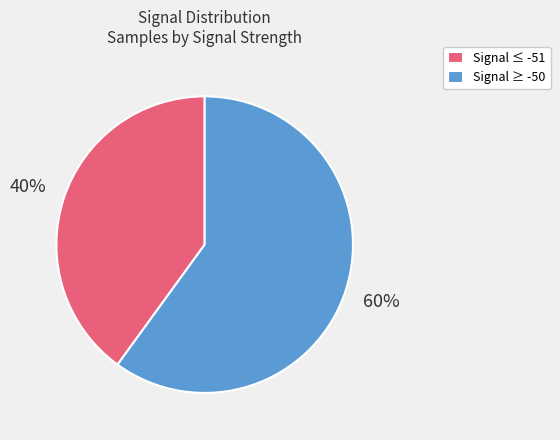

Between Signal ≤ -51 and Signal ≥ -50, which is larger?

Signal ≥ -50